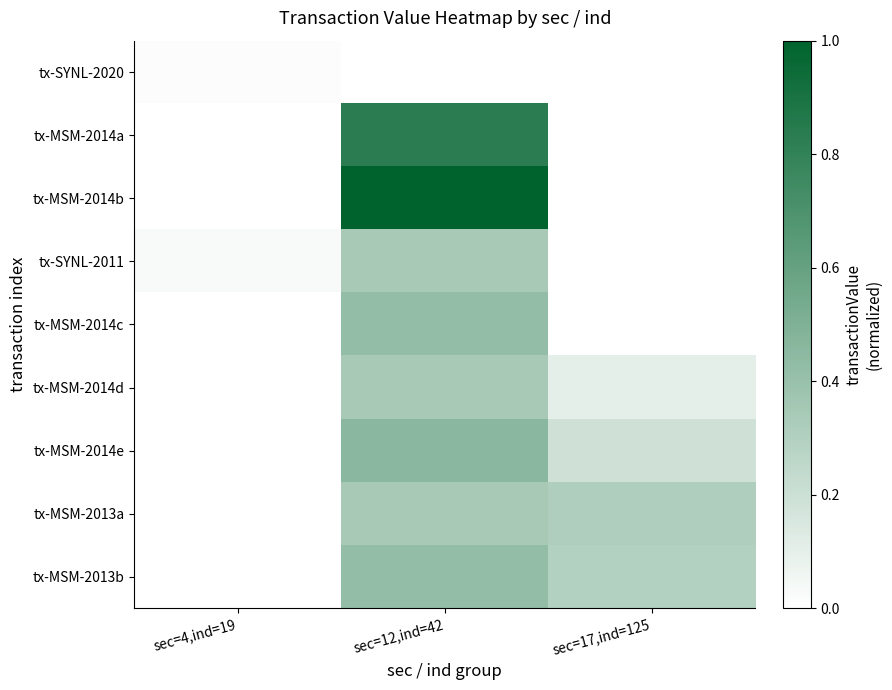

Reading left to right, transcribe all the data shown in this chart.

tx-SYNL-2020: sec=4,ind=19=0.0	sec=12,ind=42=0.0	sec=17,ind=125=0.0
tx-MSM-2014a: sec=4,ind=19=0.0	sec=12,ind=42=0.8	sec=17,ind=125=0.0
tx-MSM-2014b: sec=4,ind=19=0.0	sec=12,ind=42=1.0	sec=17,ind=125=0.0
tx-SYNL-2011: sec=4,ind=19=0.0	sec=12,ind=42=0.3	sec=17,ind=125=0.0
tx-MSM-2014c: sec=4,ind=19=0.0	sec=12,ind=42=0.4	sec=17,ind=125=0.0
tx-MSM-2014d: sec=4,ind=19=0.0	sec=12,ind=42=0.3	sec=17,ind=125=0.1
tx-MSM-2014e: sec=4,ind=19=0.0	sec=12,ind=42=0.5	sec=17,ind=125=0.2
tx-MSM-2013a: sec=4,ind=19=0.0	sec=12,ind=42=0.3	sec=17,ind=125=0.3
tx-MSM-2013b: sec=4,ind=19=0.0	sec=12,ind=42=0.4	sec=17,ind=125=0.3